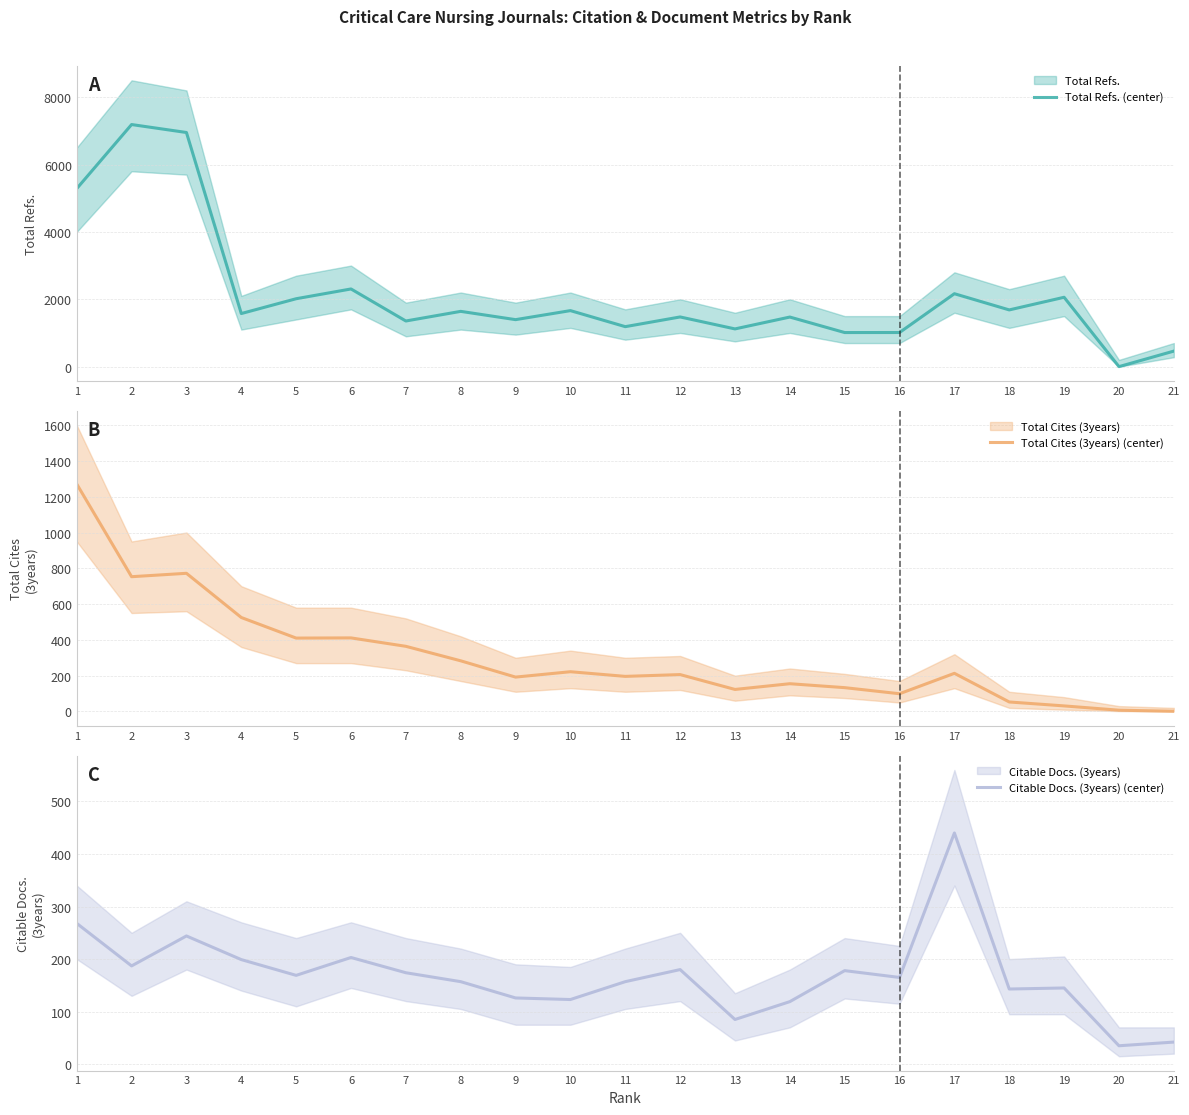

What is the spread (max minus min) of values at 7?

1181